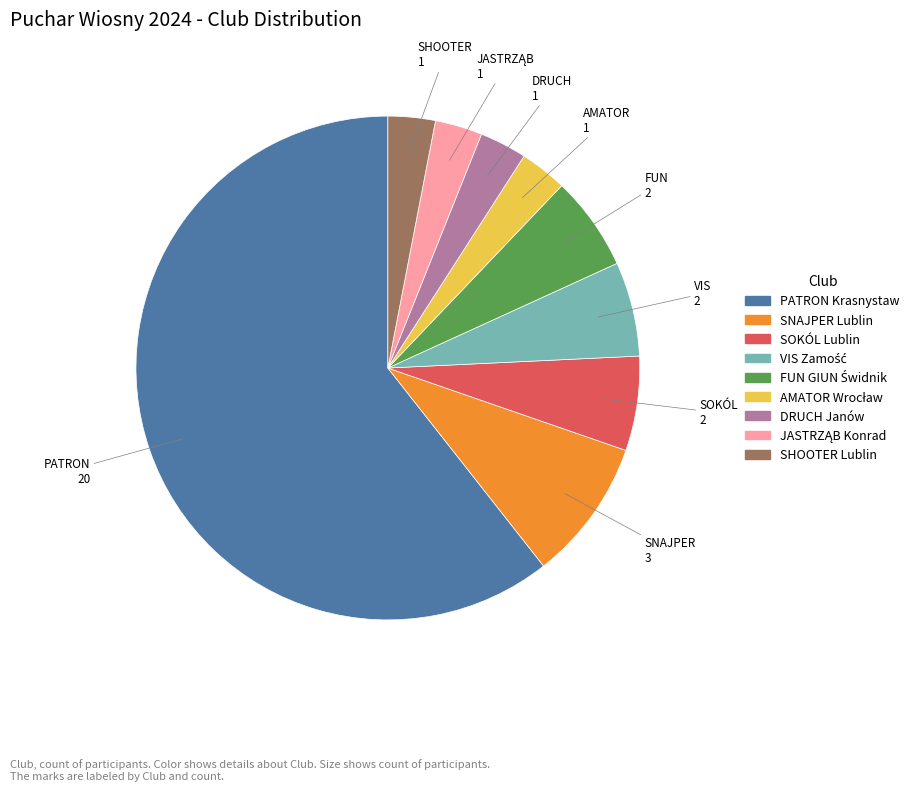

How many slices are in this pie chart?

9